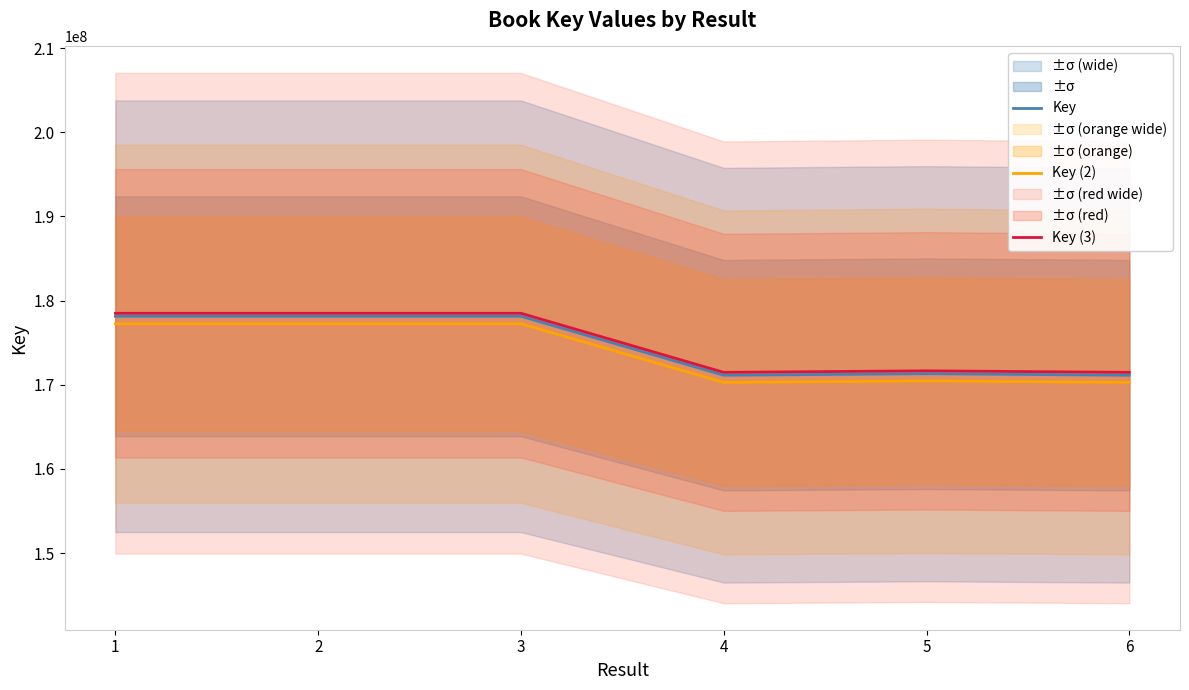

True or false: Key (2) and Key (3) cross at least once.

False